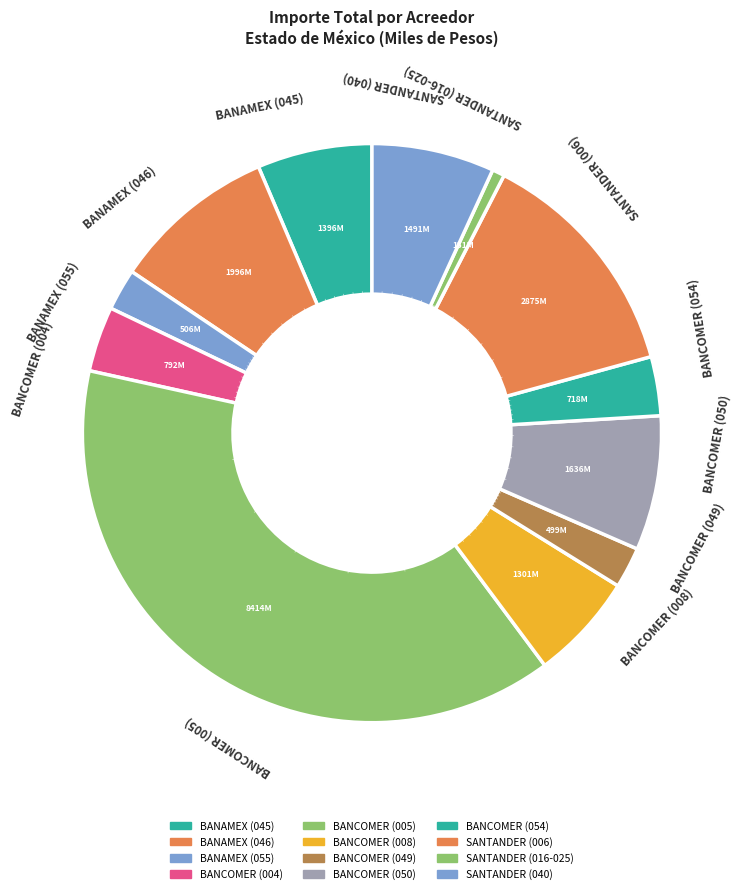

How many slices are in this pie chart?

12